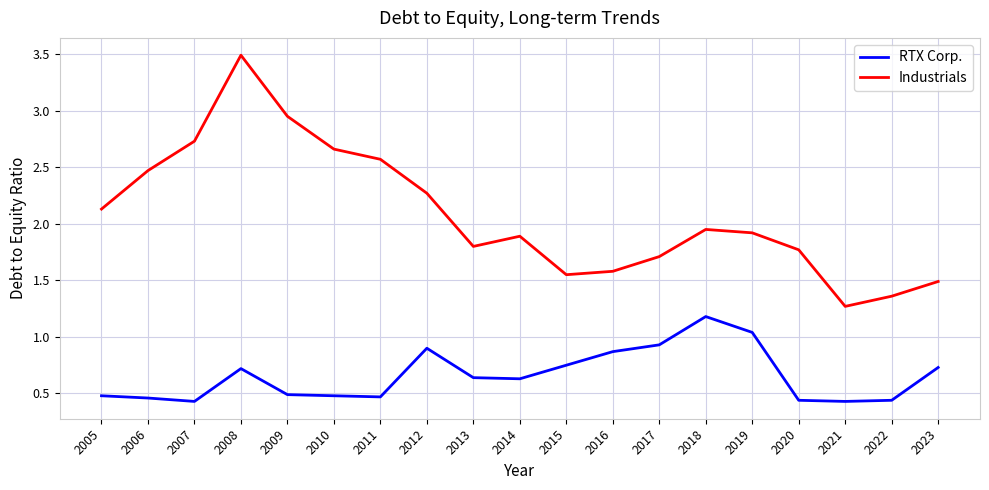

Where is Industrials nearest to the value 2?

2018